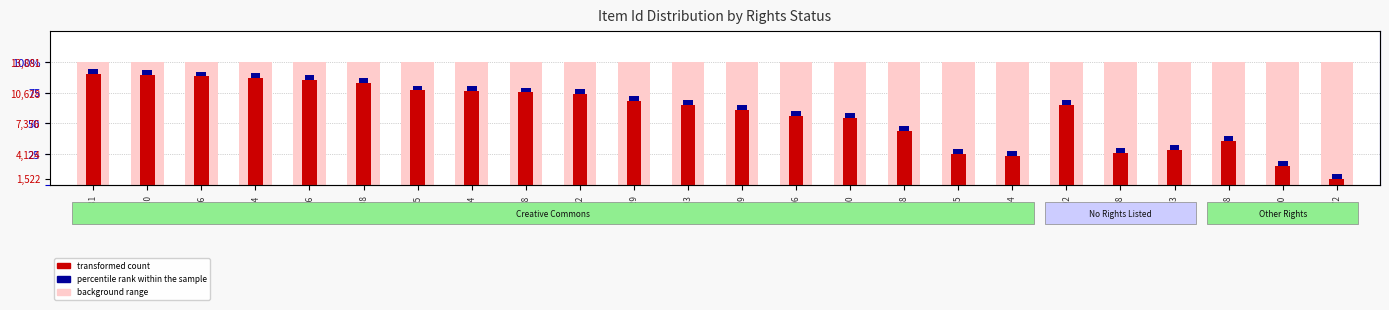

Which series has the largest range (max minus min)?

transformed count